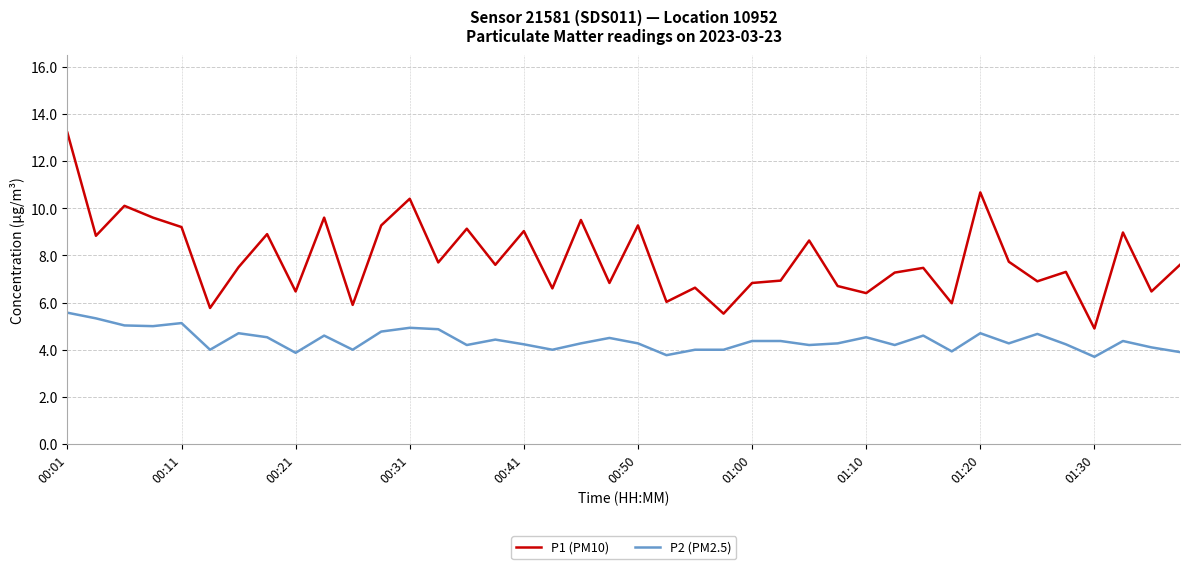

True or false: P1 (PM10) and P2 (PM2.5) intersect in this chart.

False